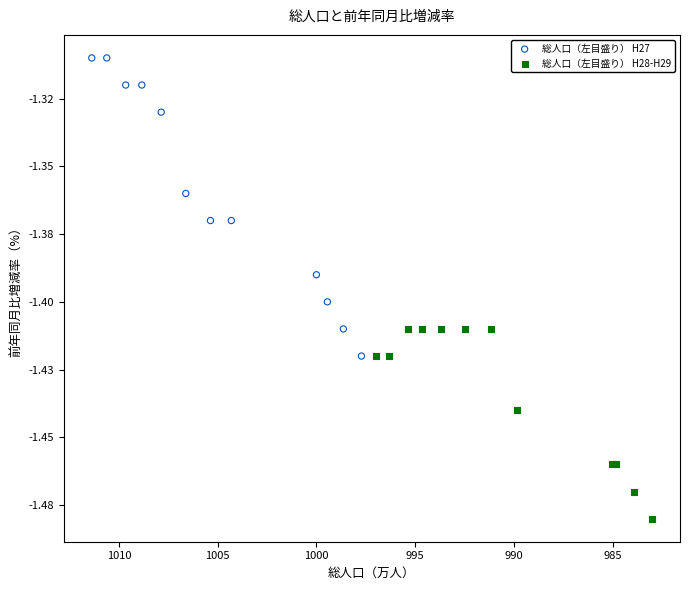

Which series contains the highest Y value?

総人口（左目盛り） H27